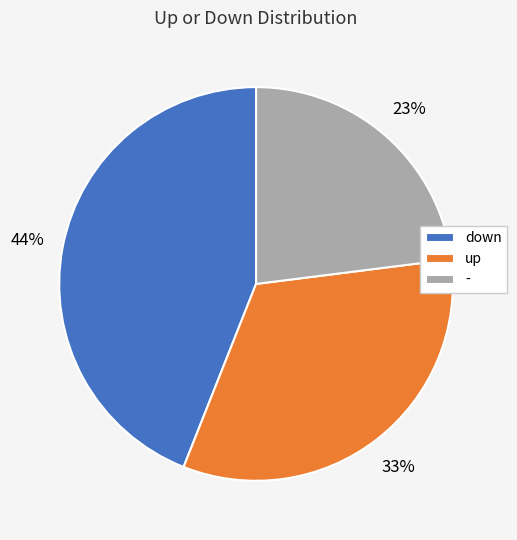

What is the ratio of the value at up to the value at down?

0.8